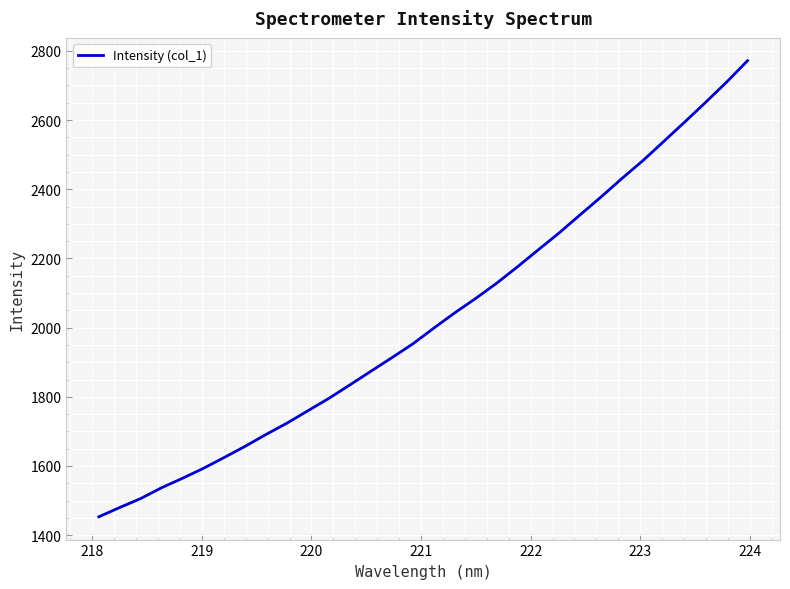

How many values are below 1998?

16